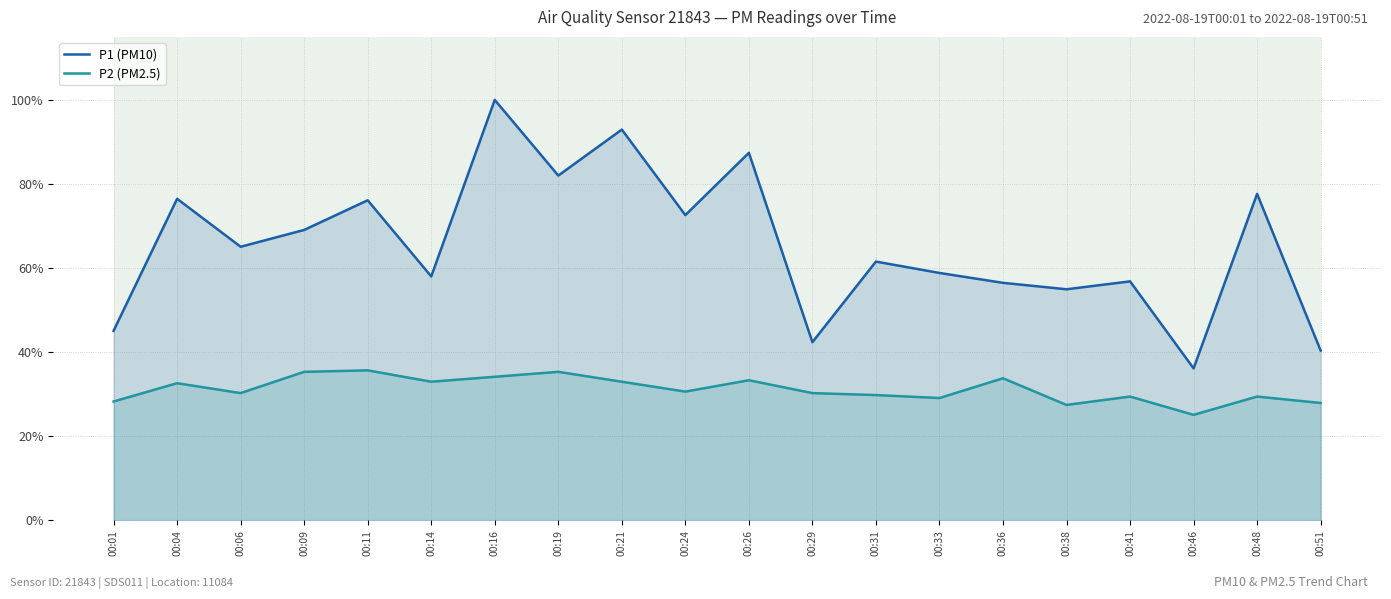

What value does the P2 (PM2.5) series have at 00:16?

0.3